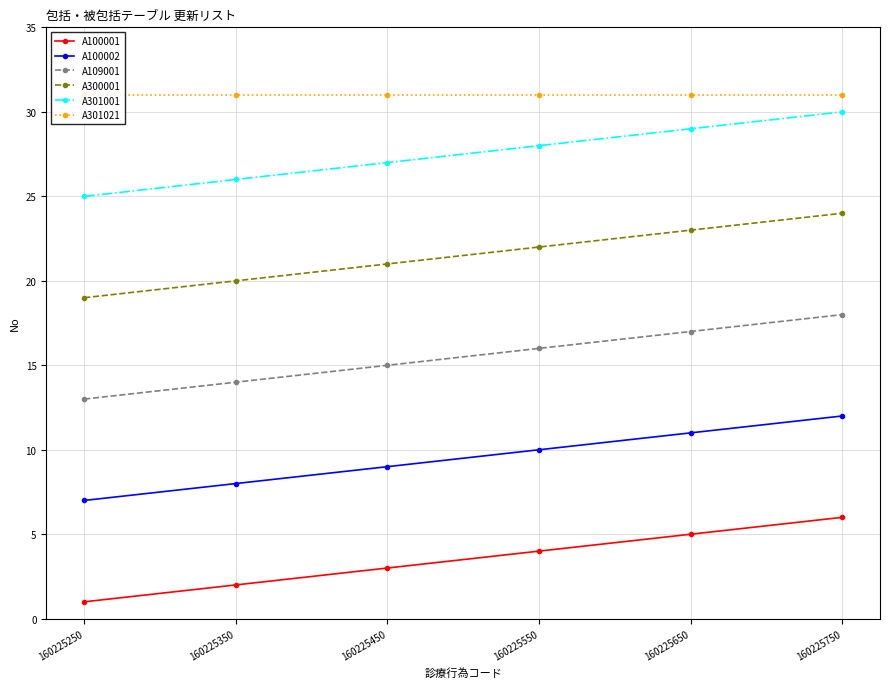

Is this an area chart (filled region under the line)?

No